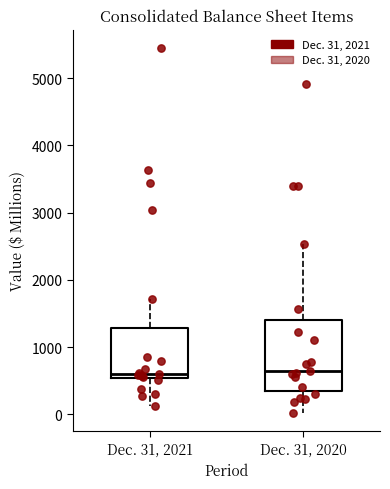

Where does the upper whisker of the box for Dec. 31, 2020 end on the y-axis? The values are not printed on the chart, so give them approximately, as read against the axis.

2500